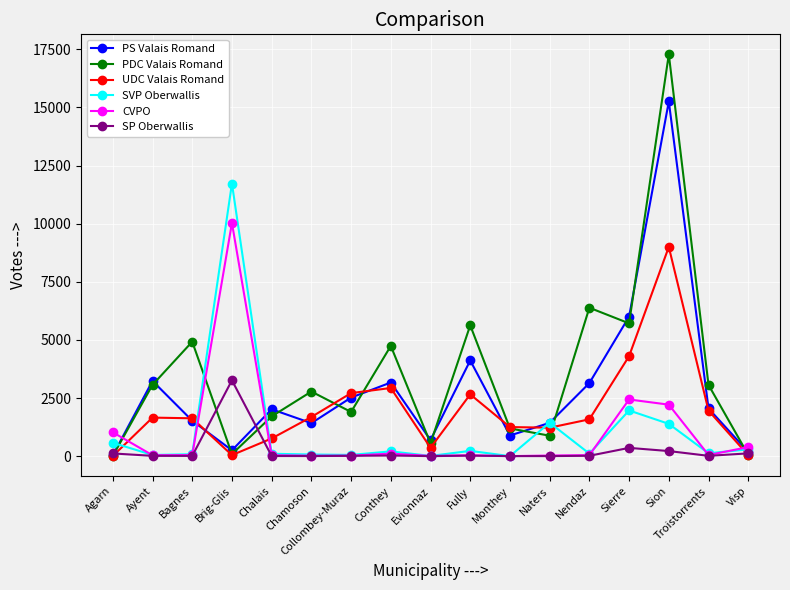

Is it true that SVP Oberwallis equals 52 at Collombey-Muraz?

True